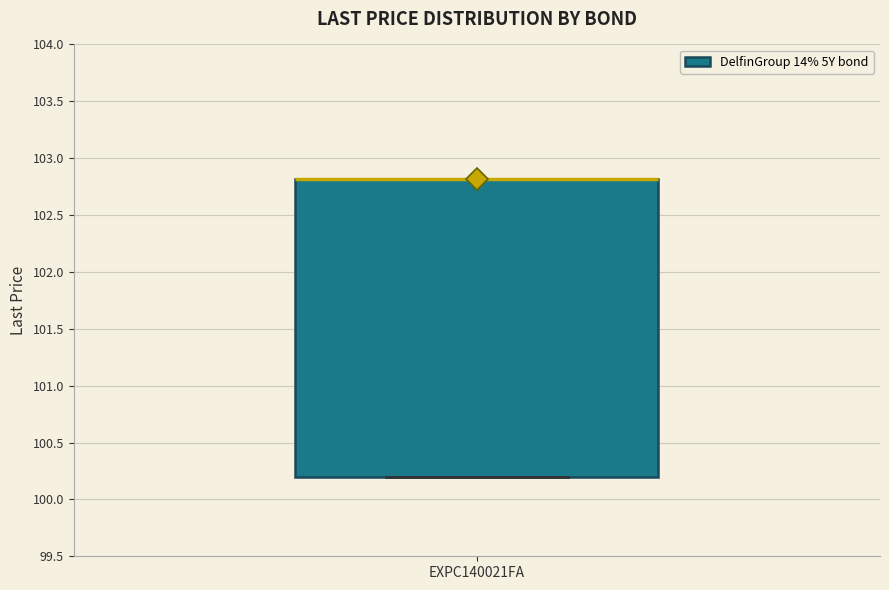

Where is the upper edge of the box for EXPC140021FA on the y-axis? The values are not printed on the chart, so give them approximately, as read against the axis.

102.8